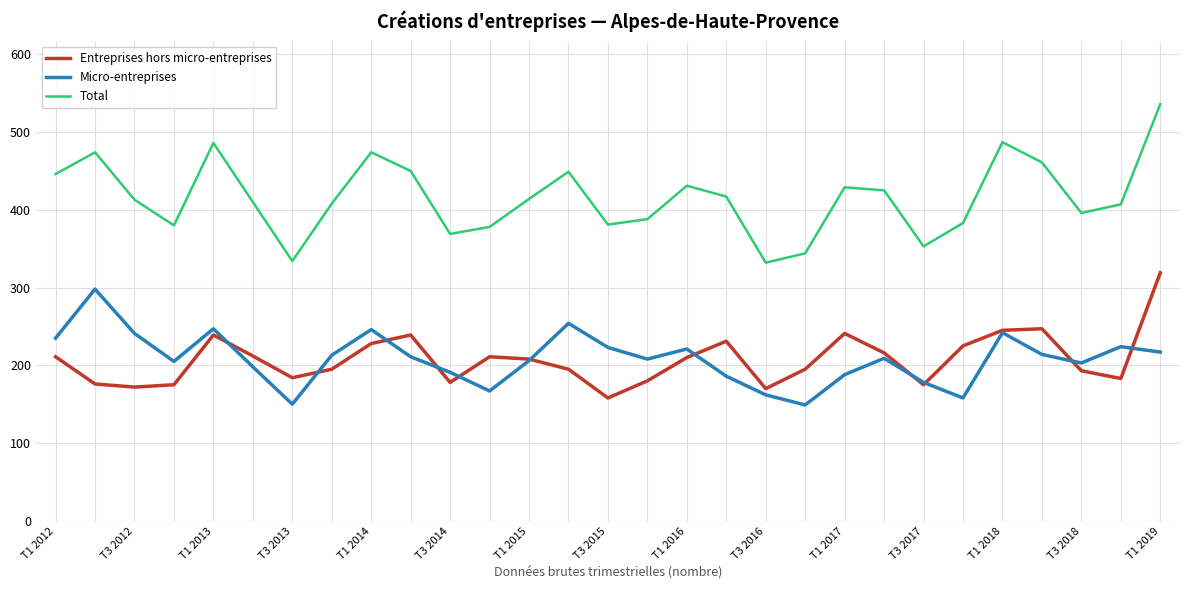

True or false: Total has more than 2 interior local peaks.

True